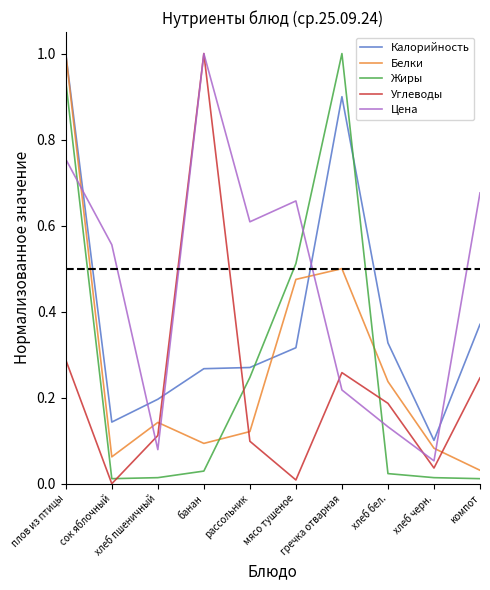

Which series ends up on top after the final intersection of Цена and Калорийность?

Цена